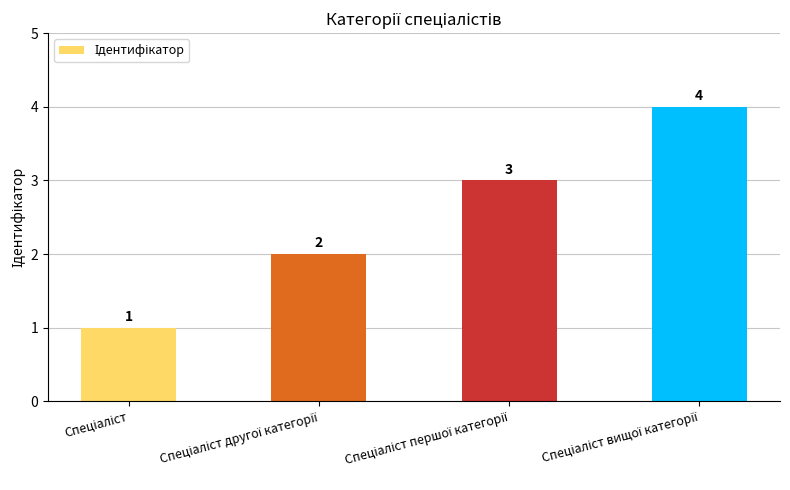

What is the value of the 1st bar from the left?

1